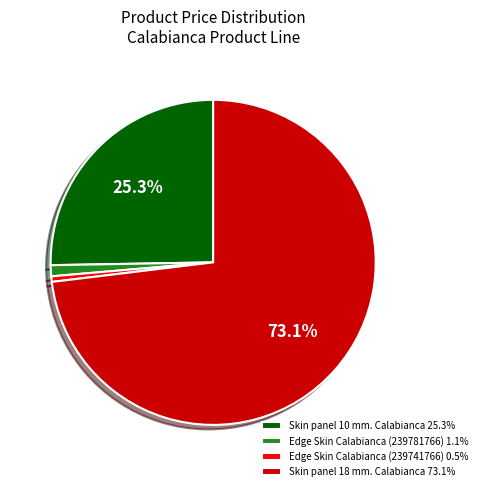

Rank the categories by value from lowest to highest.

Edge Skin Calabianca (239741766), Edge Skin Calabianca (239781766), Skin panel 10 mm. Calabianca, Skin panel 18 mm. Calabianca